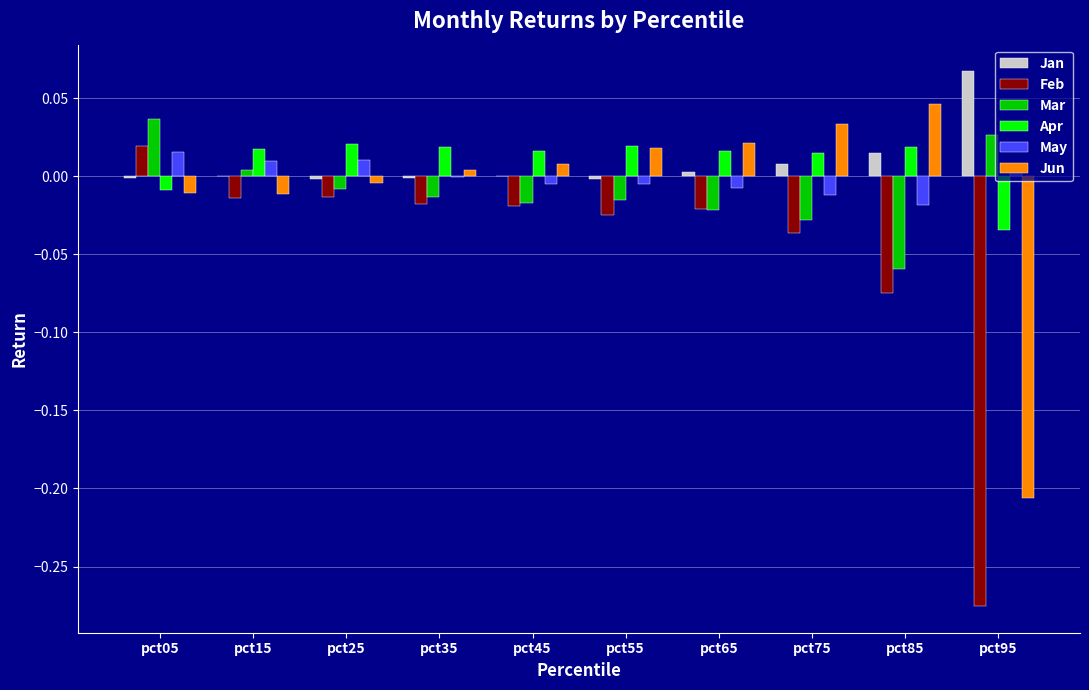

At which label does Mar reach its peak?

pct05